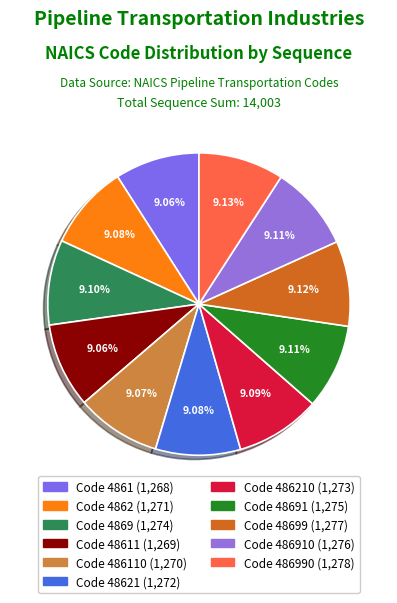

Which slice is the smallest?

4861